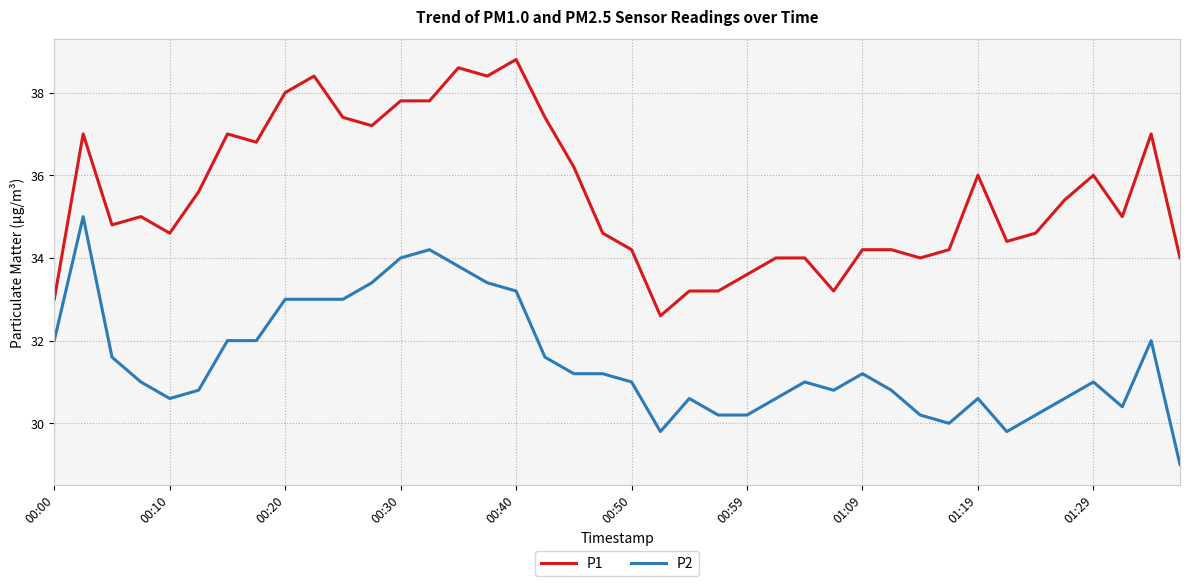

True or false: P2 and P1 intersect in this chart.

False